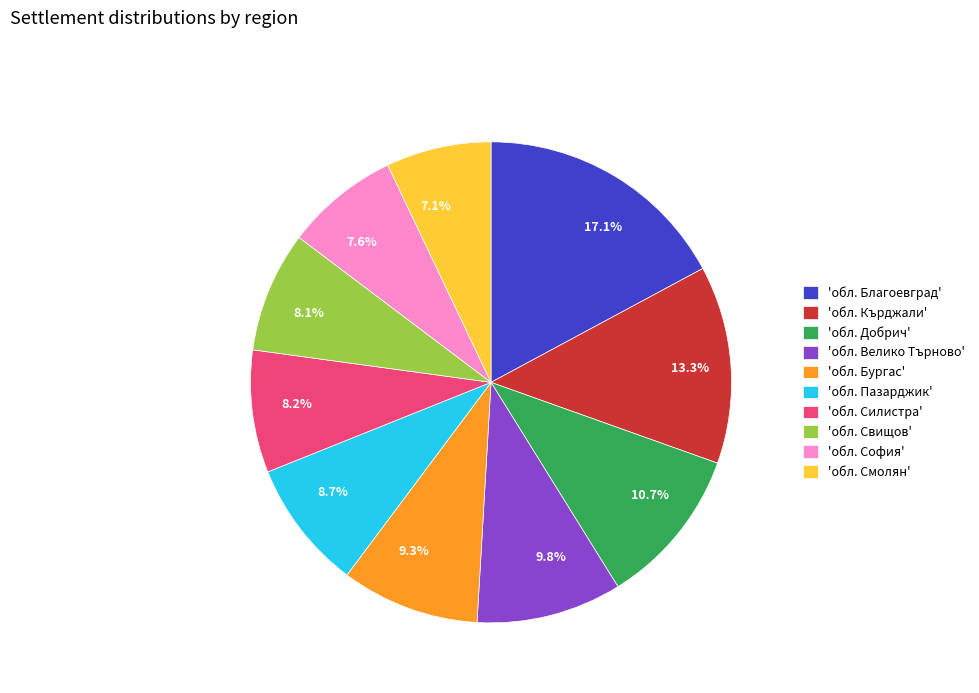

Is 'обл. Бургас' the majority of the pie?

No